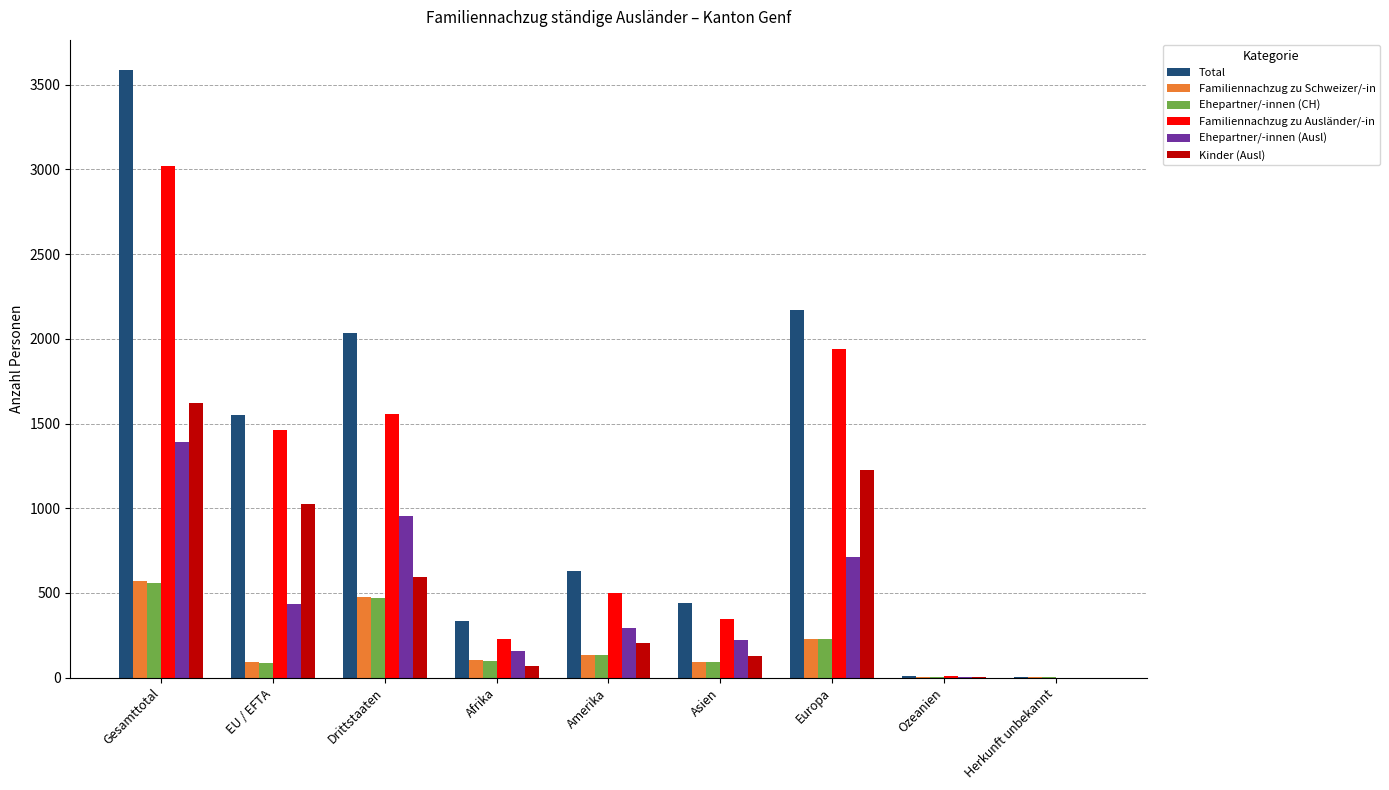

What is the sum of all Ehepartner/-innen (CH) values?

1674